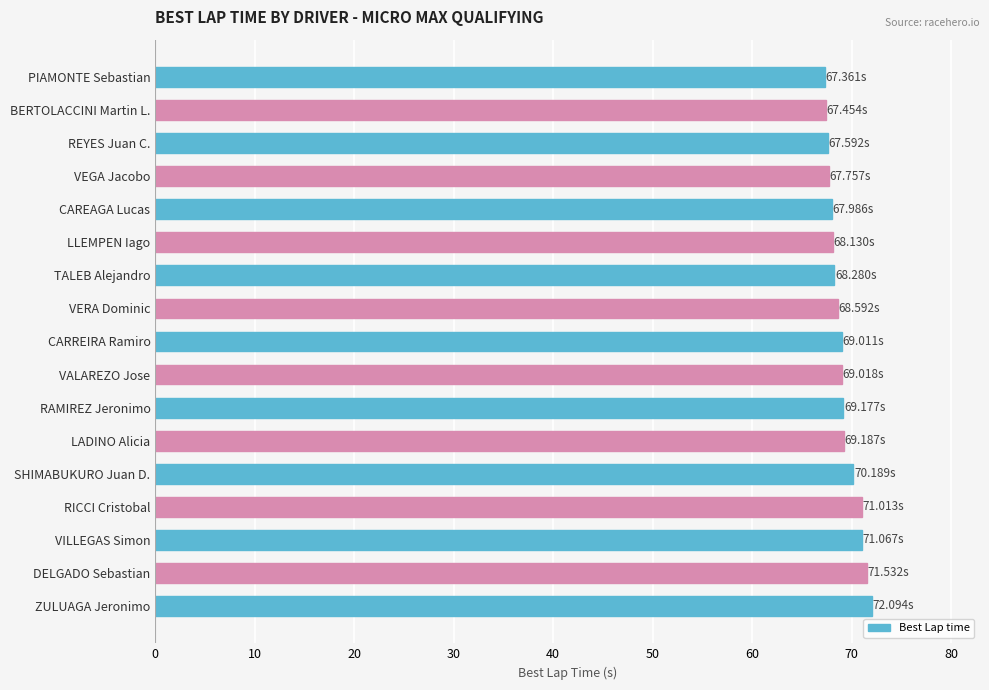

Count the number of values greater than 69.

9